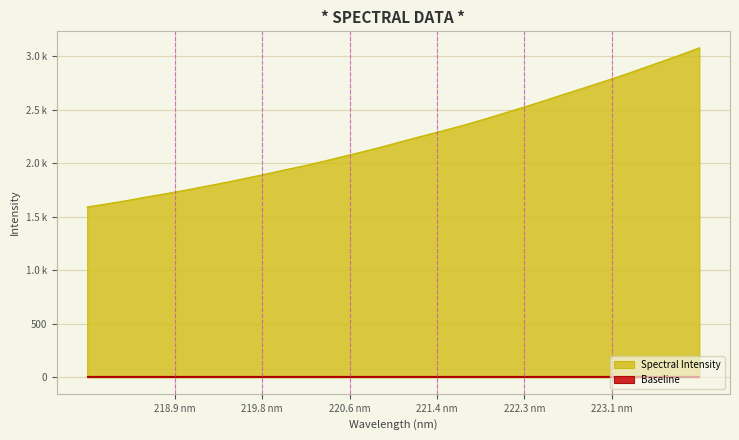

List the labels in order of value, largest first.

223.9802, 223.7895, 223.5987, 223.408, 223.2172, 223.0264, 222.8355, 222.6447, 222.4538, 222.263, 222.0721, 221.8812, 221.6902, 221.4993, 221.3083, 221.1174, 220.9264, 220.7354, 220.5444, 220.3533, 220.1623, 219.9712, 219.7801, 219.589, 219.3979, 219.2067, 219.0156, 218.8244, 218.6332, 218.442, 218.2508, 218.0596